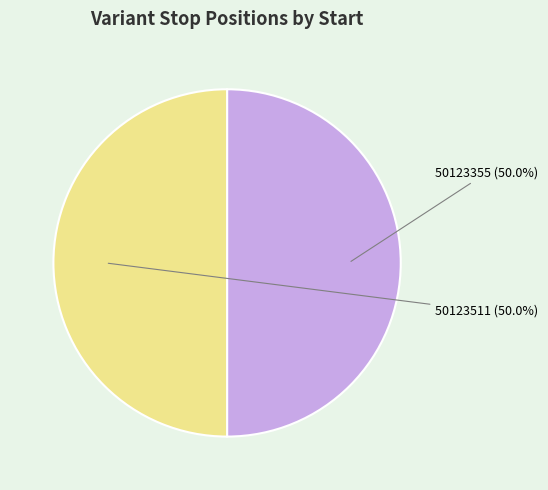

What portion of the pie excludes 50123355?

50.0%